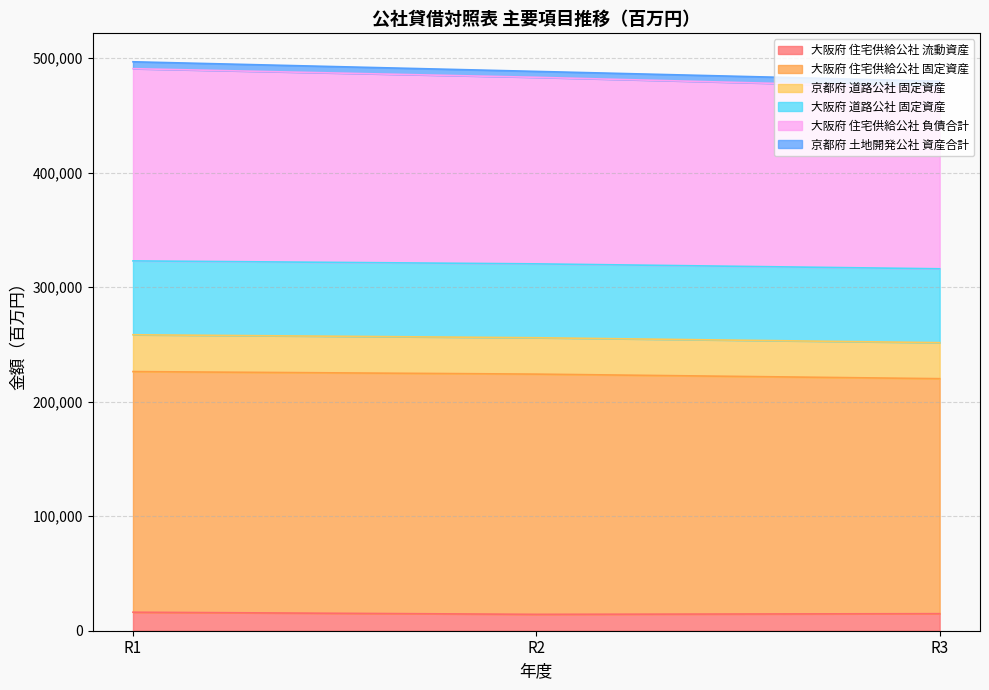

What is the minimum value for 大阪府 住宅供給公社 流動資産?

14306.1